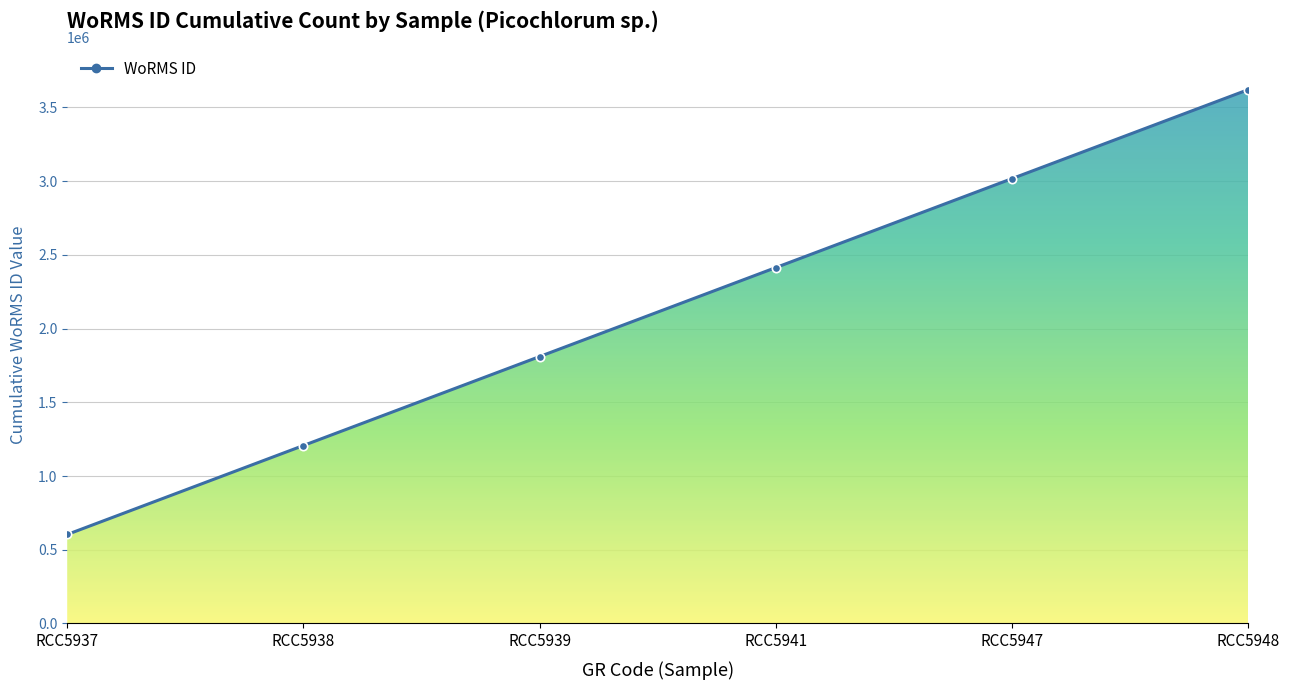

What is the difference between the values at RCC5939 and RCC5948?

1810287